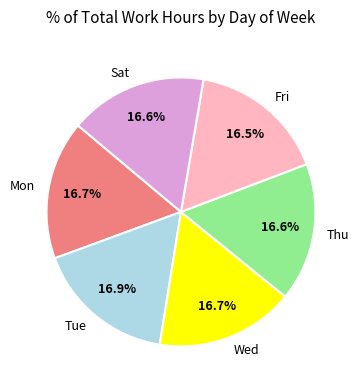

Does Mon account for over 50% of the chart?

No